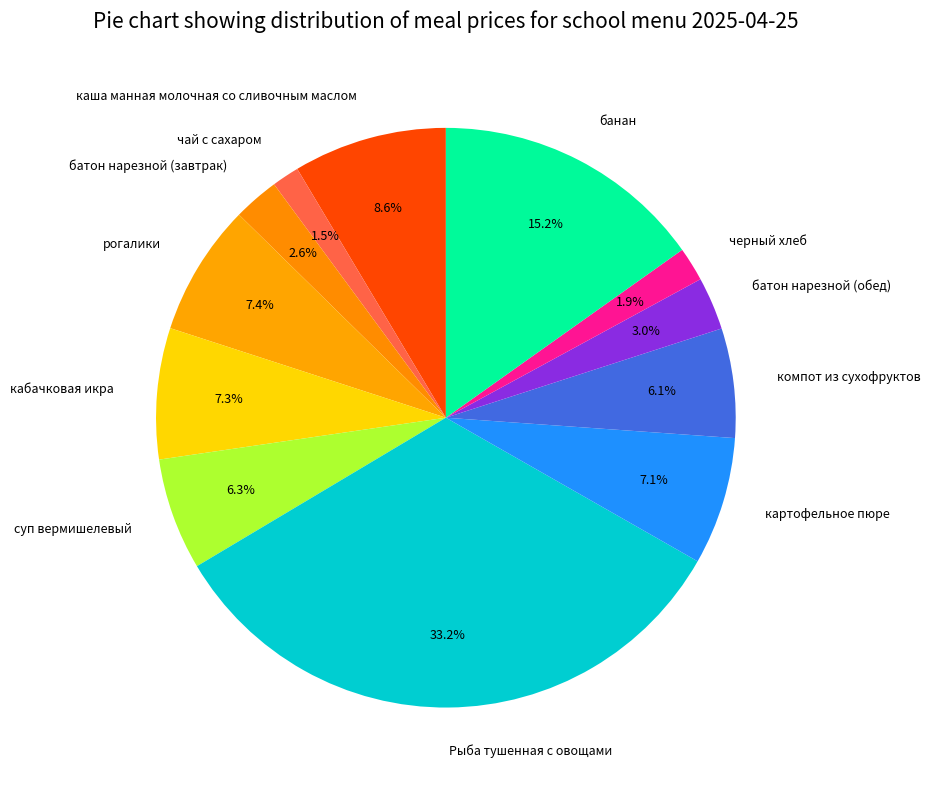

Between кабачковая икра and Рыба тушенная с овощами, which is larger?

Рыба тушенная с овощами